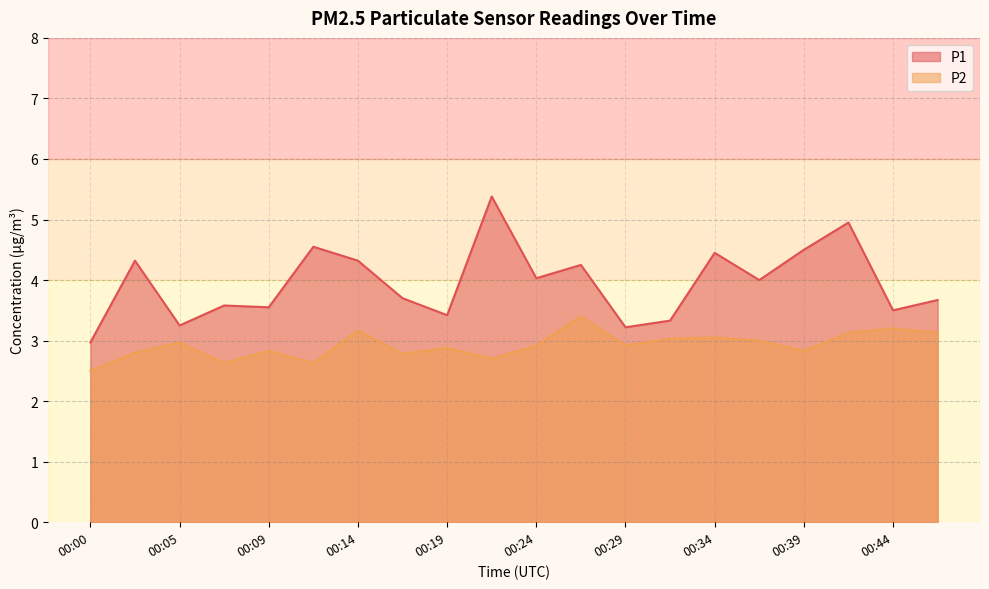

Reading left to right, what are all the values shown in this chart?

P1: 3.0	4.3	3.2	3.6	3.5	4.5	4.3	3.7	3.4	5.4	4.0	4.2	3.2	3.3	4.5	4.0	4.5	5.0	3.5	3.7
P2: 2.5	2.8	3.0	2.6	2.8	2.6	3.2	2.8	2.9	2.7	2.9	3.4	2.9	3.0	3.0	3.0	2.8	3.1	3.2	3.1